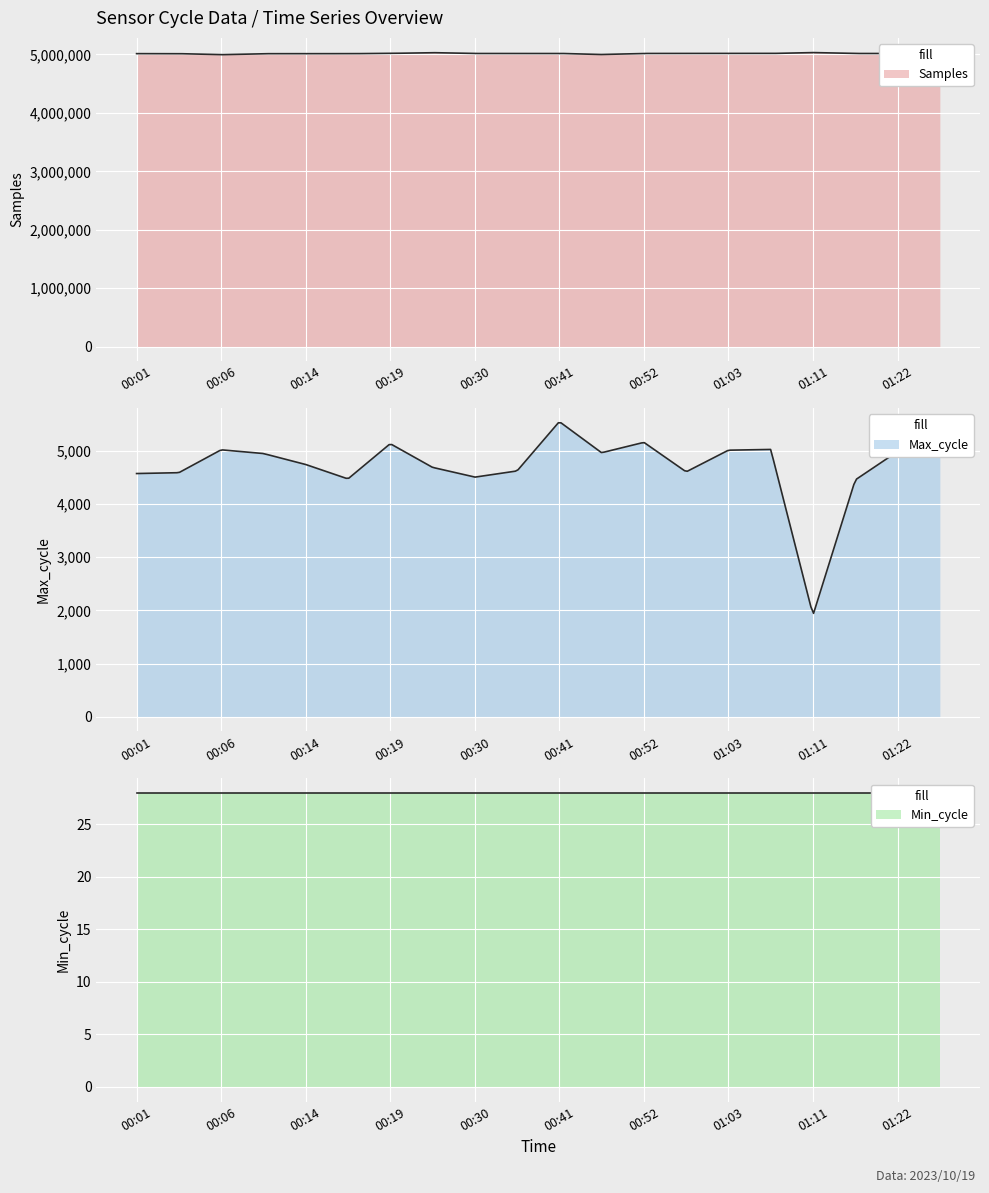

List the labels in order of Max_cycle value, largest first.

00:41, 00:52, 00:19, 01:08, 00:06, 01:03, 01:24, 01:22, 00:44, 00:08, 00:14, 00:21, 00:36, 00:57, 00:04, 00:01, 00:30, 00:16, 01:16, 01:11